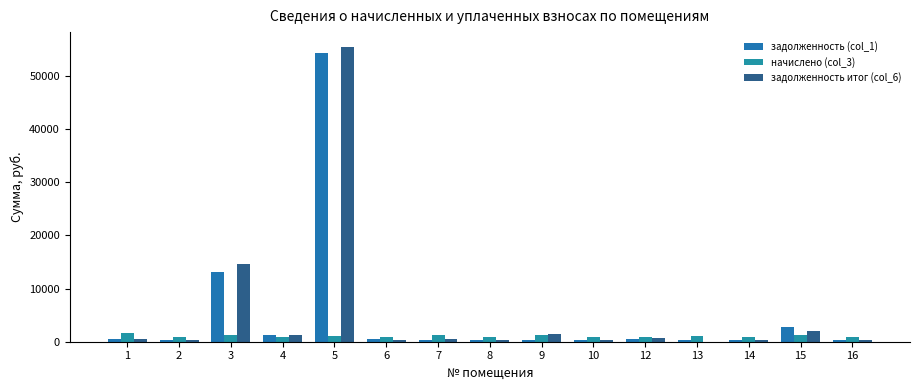

What are all the series names shown in the legend?

задолженность (col_1), начислено (col_3), задолженность итог (col_6)